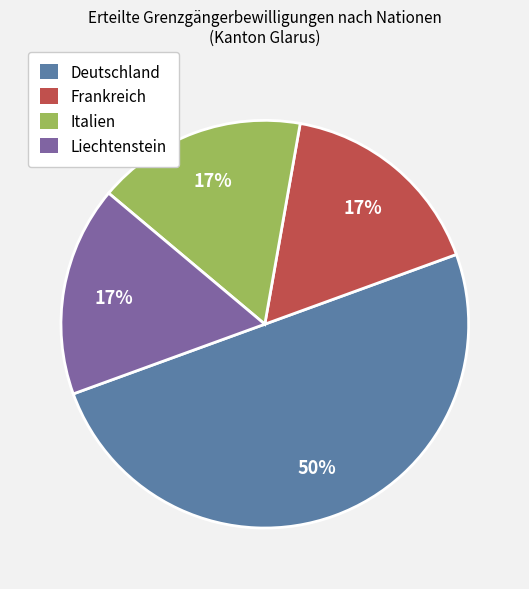

Which category has the biggest portion of the pie?

Deutschland